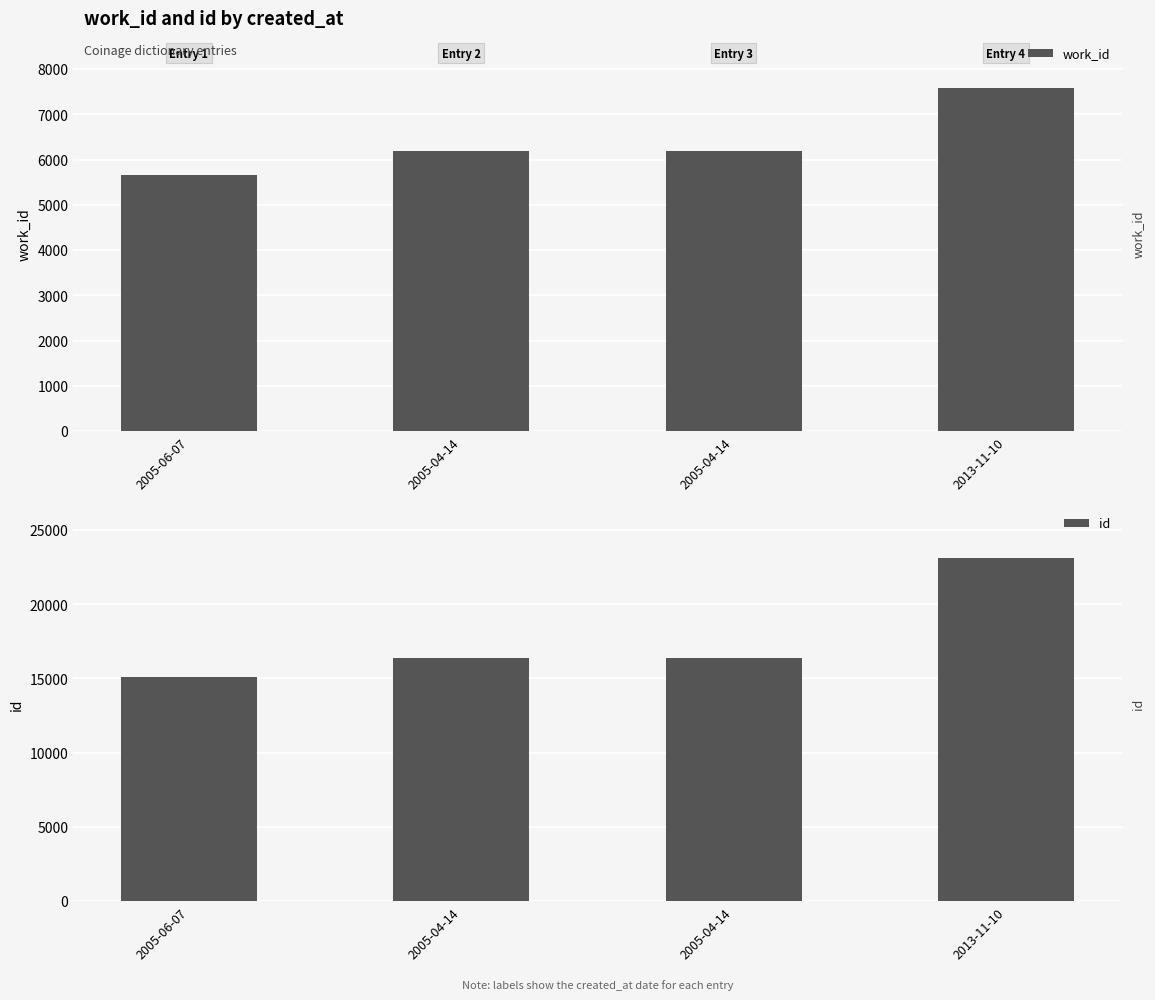

Read the work_id value at 2005-04-14, to the nearest 50.

6200